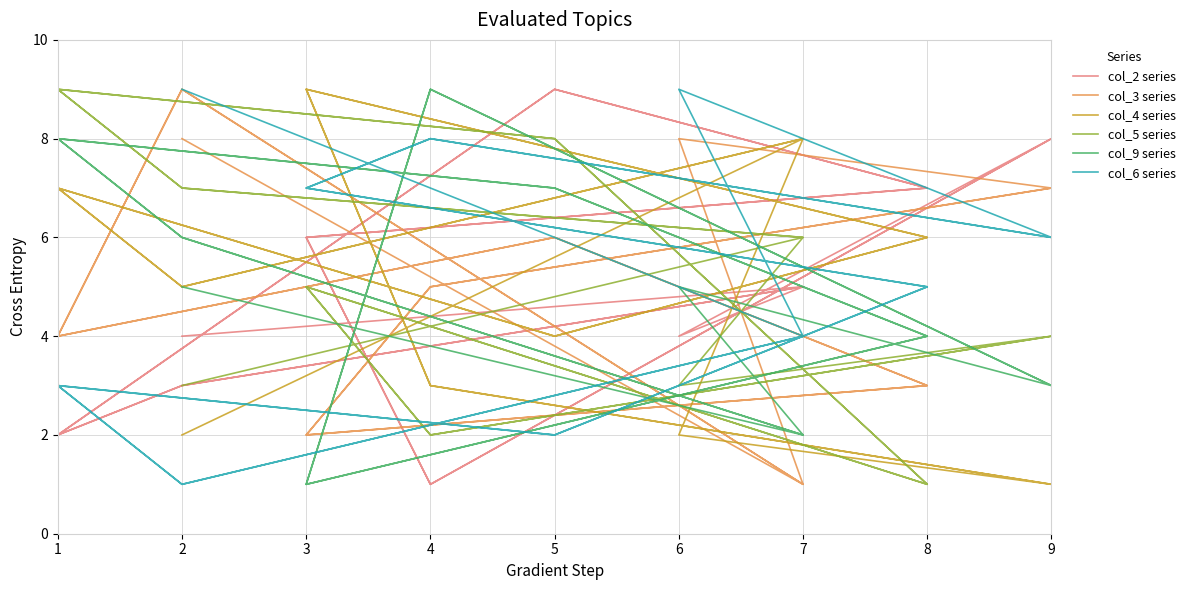

At which category is the sum across all series the highest?

5